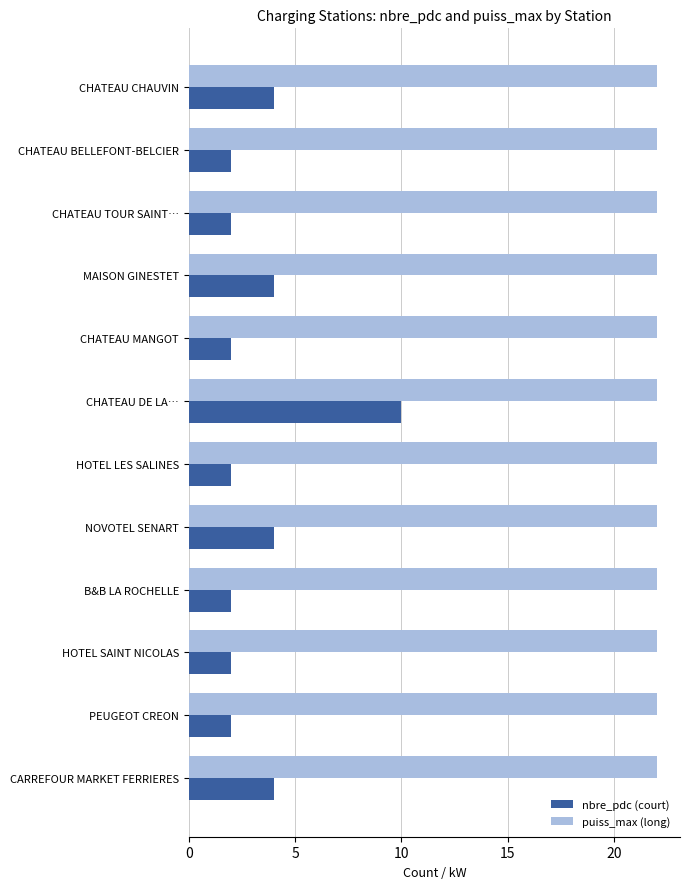

What is the spread (max minus min) of values at CHATEAU DE LA…?

12